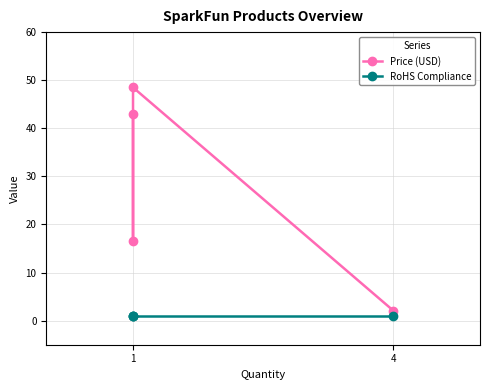

Where is the first local minimum for Price (USD)?

1